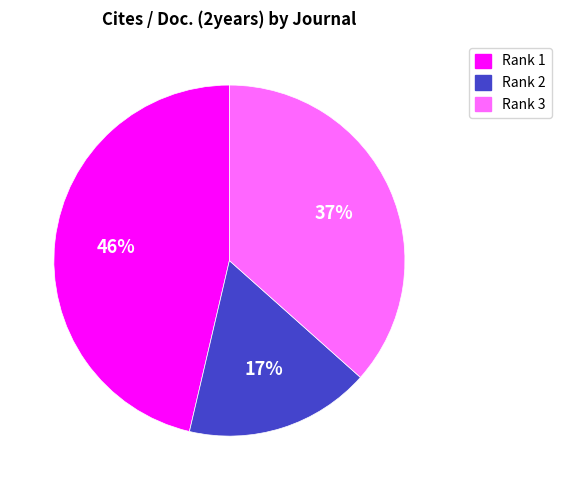

What is the largest slice in the pie chart?

Rank 1